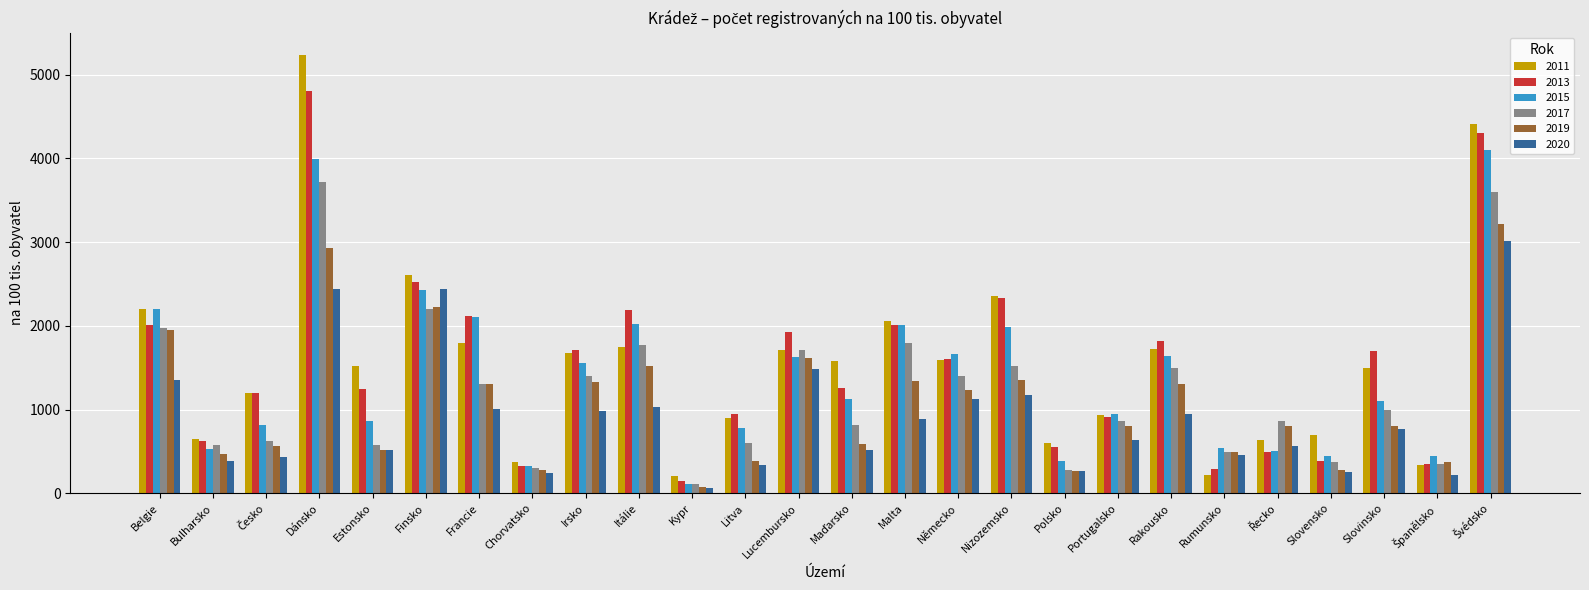

Where does the 2017 series first go above 994?

Belgie